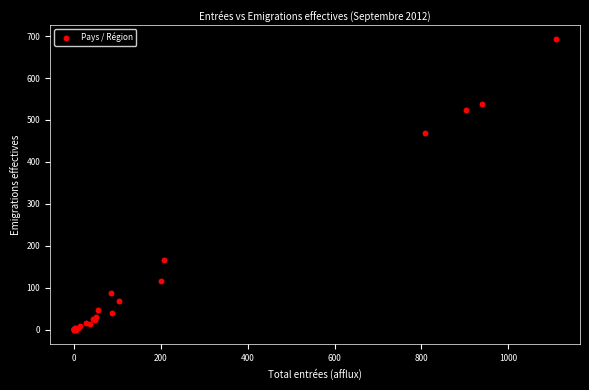

What Y value in the scatter plot is closest to 346?

468